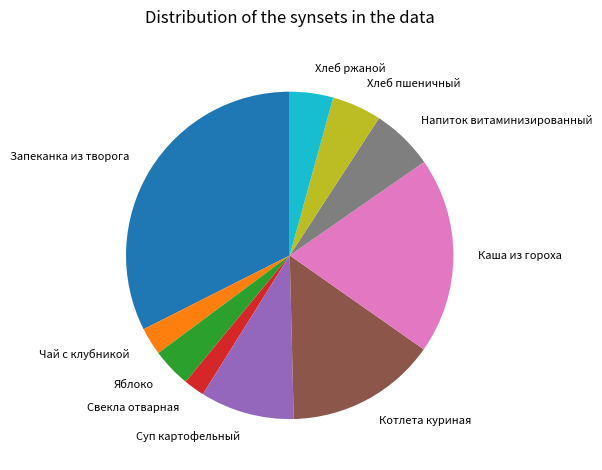

Approximately how many times larger is the value at Суп картофельный compared to Хлеб пшеничный?

1.9